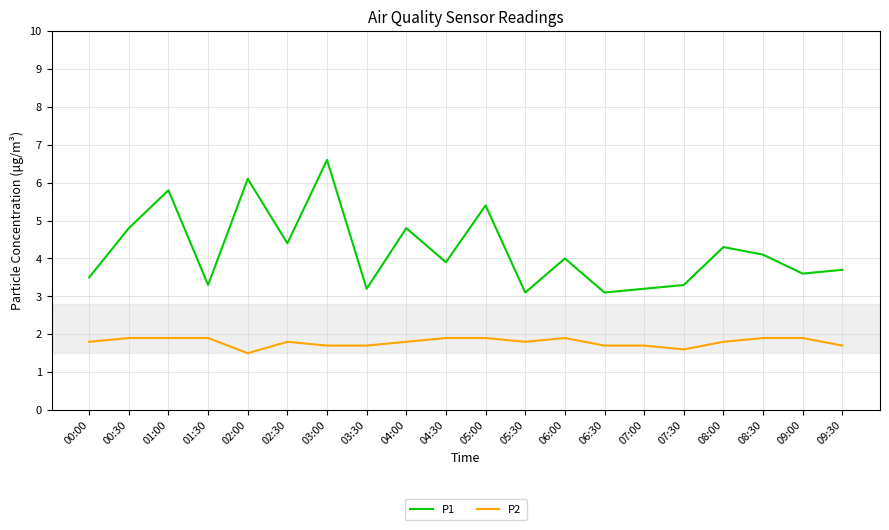

Does the chart have visible grid lines?

Yes